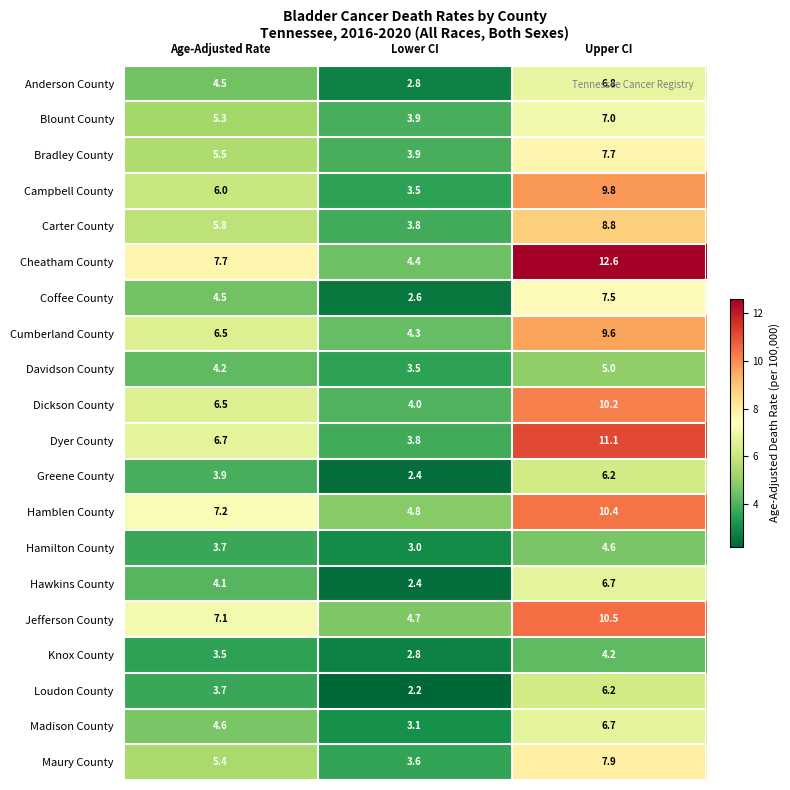

How many data points does each series have?

3